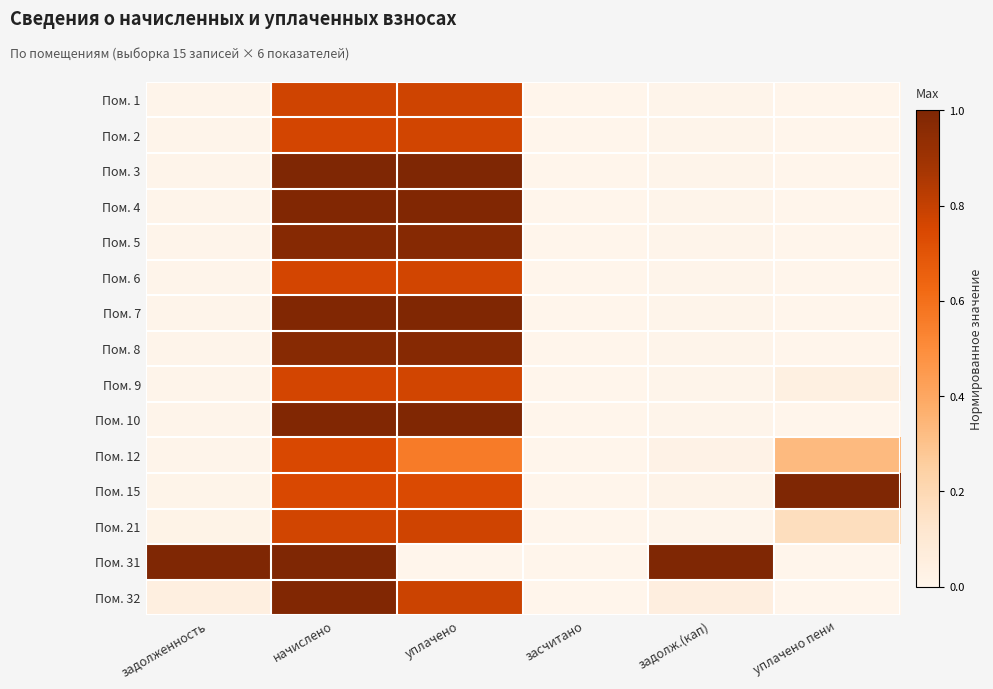

At which category is the sum across all series the highest?

начислено